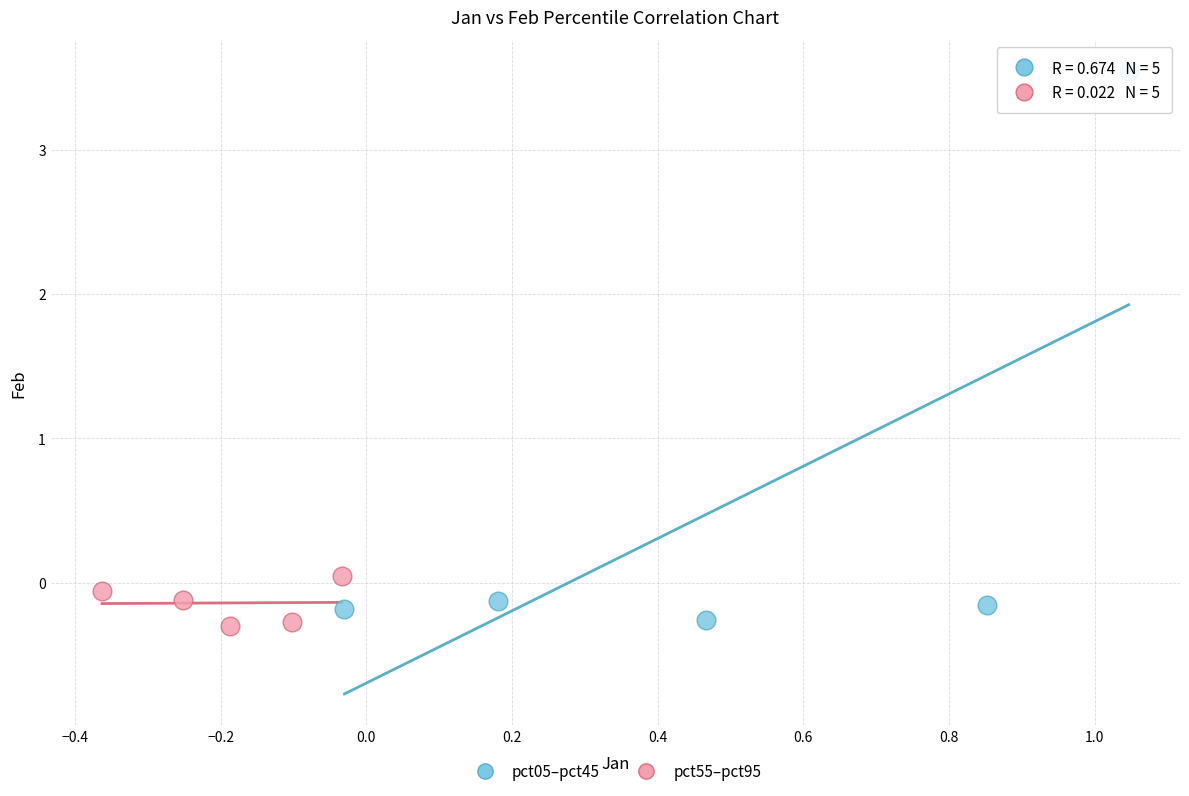

Which series has the largest Y range (max minus min)?

pct05–pct45